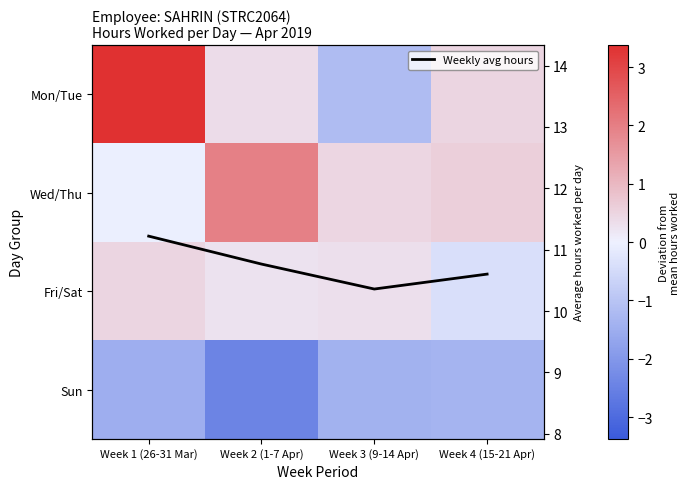

How many values in the Mon/Tue series are below 0?

1